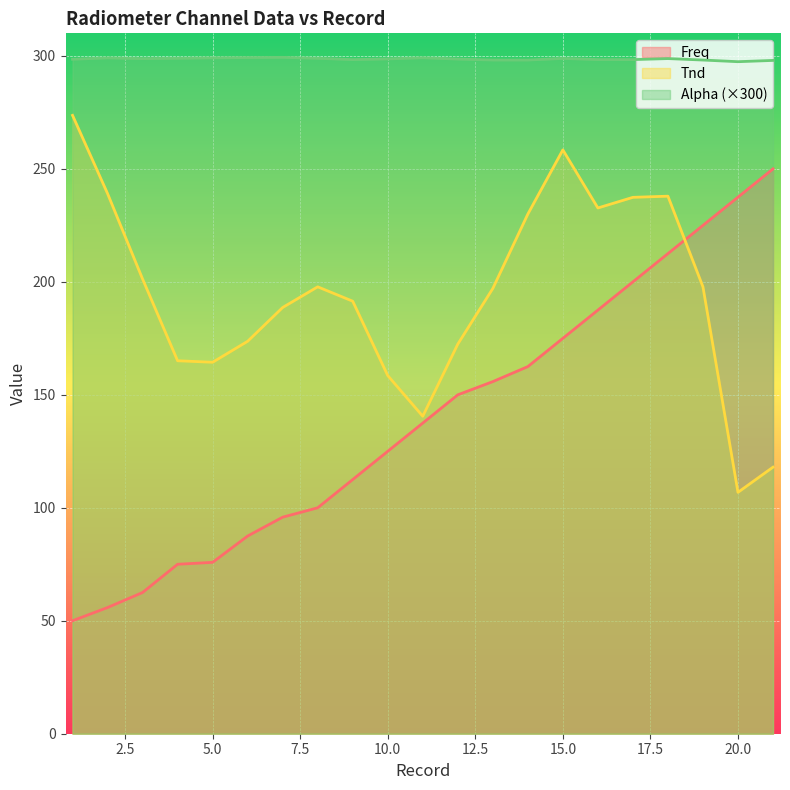

What is the lowest value of the Tnd series?

106.8